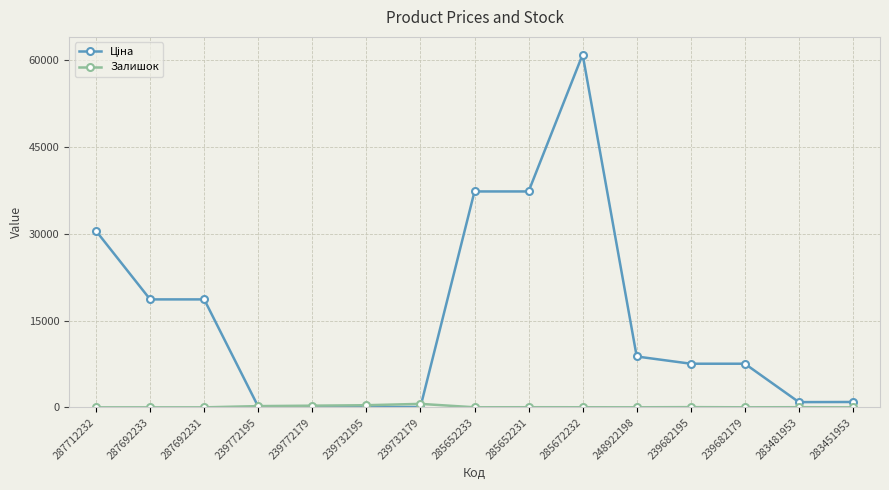

How many distinct data groups are displayed?

2